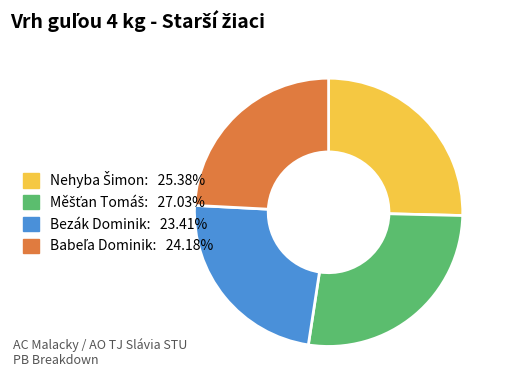

Which slice is the smallest?

Bezák Dominik